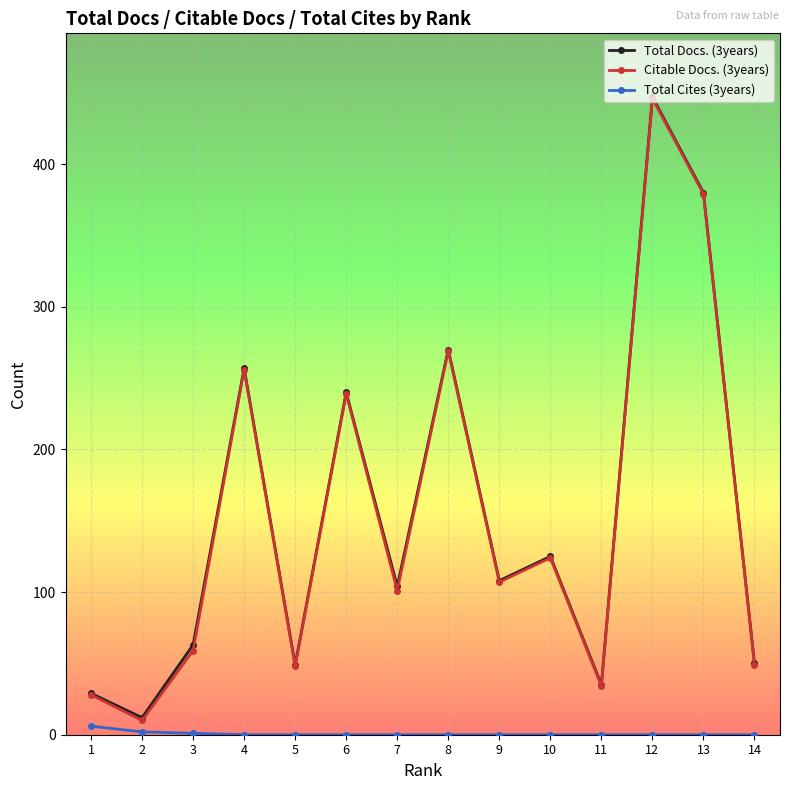

Is it true that Total Cites (3years) equals 1 at 3?

True